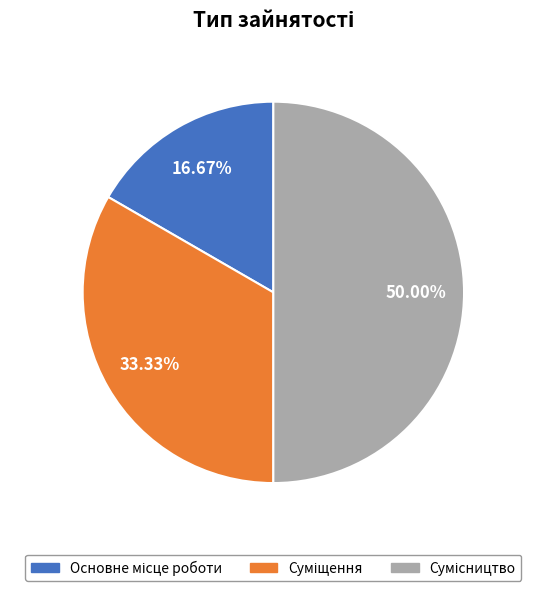

True or false: Сумісництво accounts for 50% of the total.

True